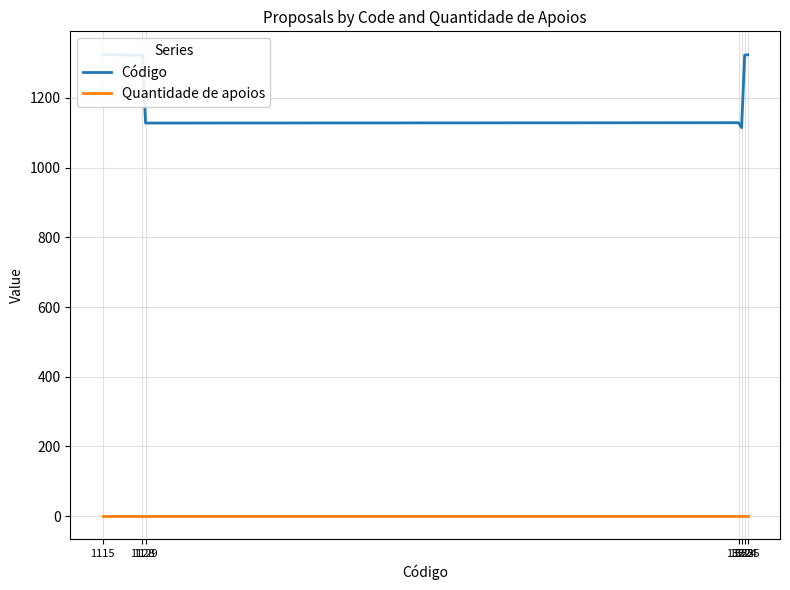

Reading right to left, extract all data points from this chart.

Código: 1324	1323	1115	1129	1128	1322	1325
Quantidade de apoios: 0	0	0	0	0	0	0